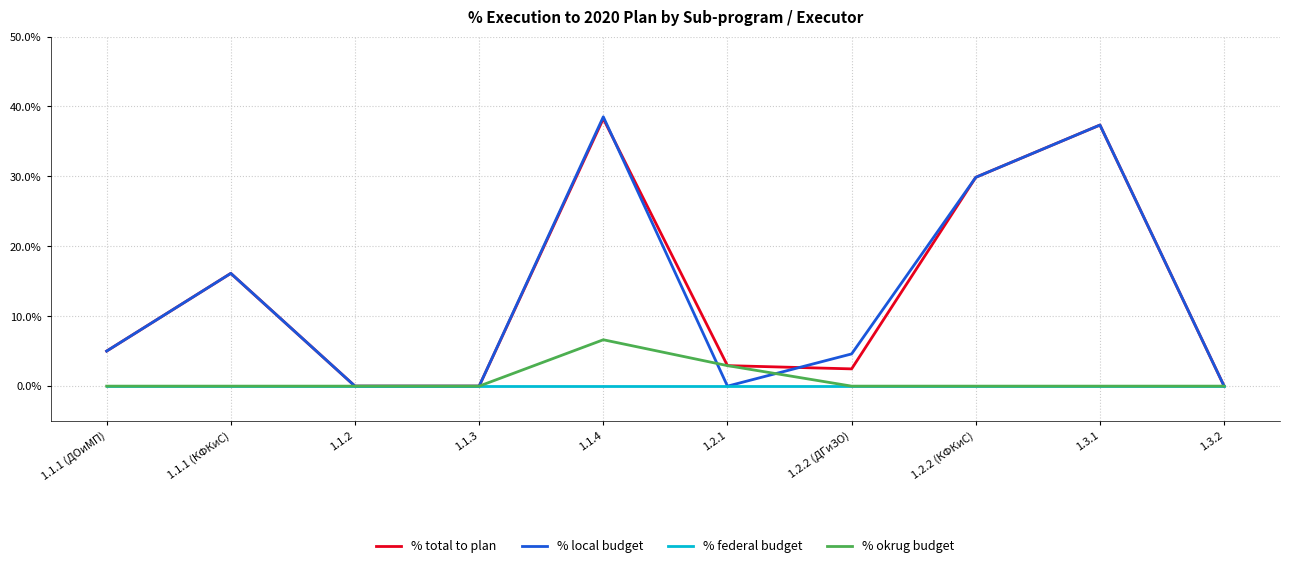

At which label does % local budget first exceed 5?

1.1.1 (ДОиМП)